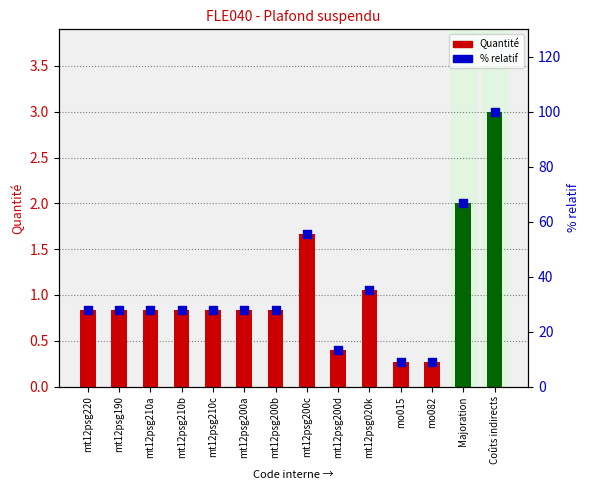

What is the total value across all series at mo015?

9.1